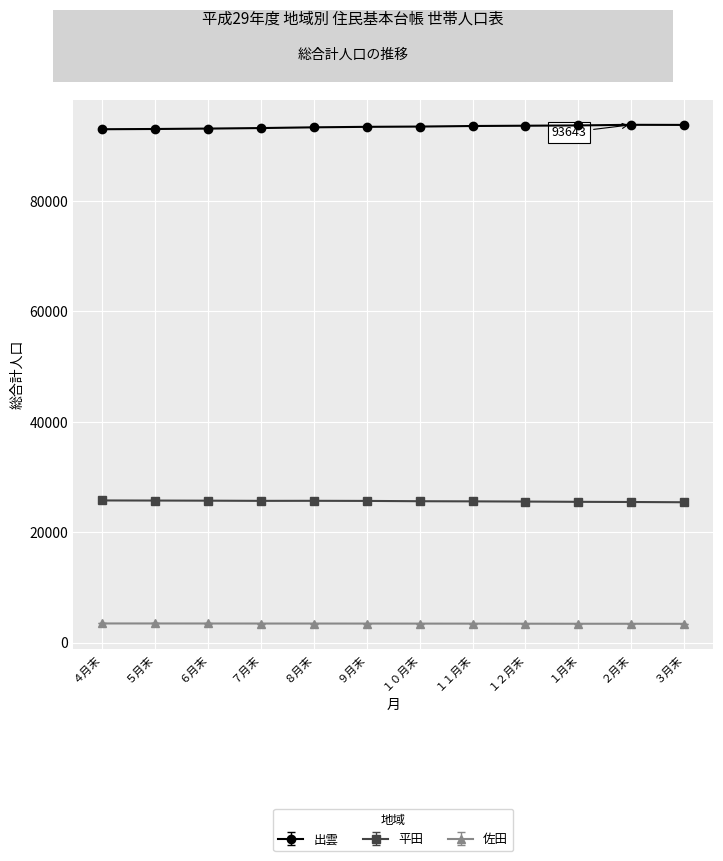

What is the sum of all 平田 values?

307424